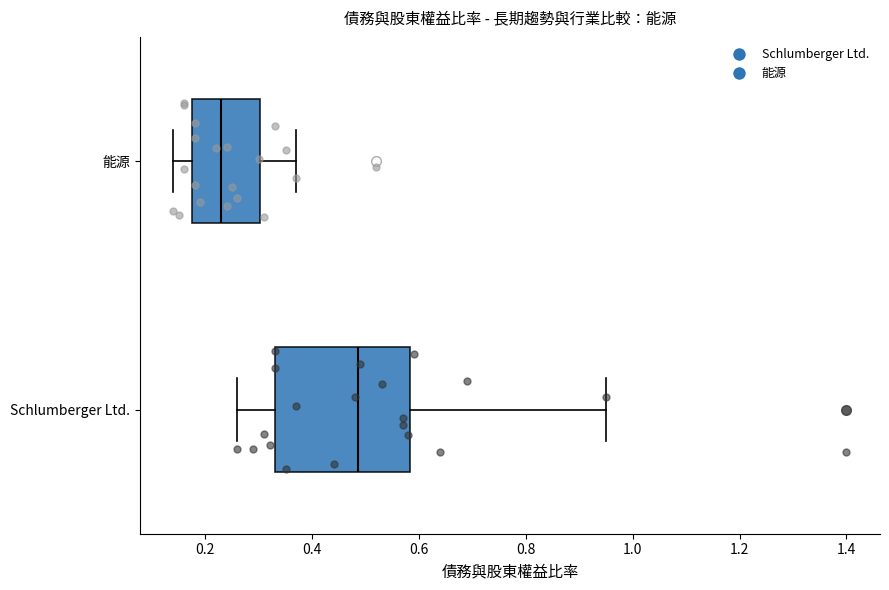

Where is the left edge of the box for Schlumberger Ltd. on the x-axis? The values are not printed on the chart, so give them approximately, as read against the axis.

0.34